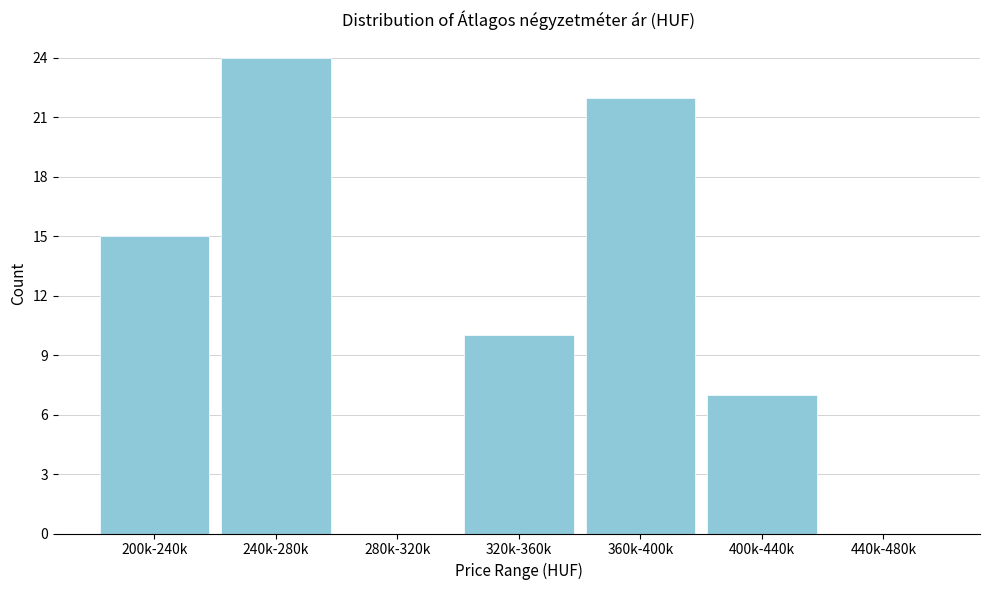

Reading right to left, extract all data points from this chart.

440k-480k=0	400k-440k=7	360k-400k=22	320k-360k=10	280k-320k=0	240k-280k=24	200k-240k=15